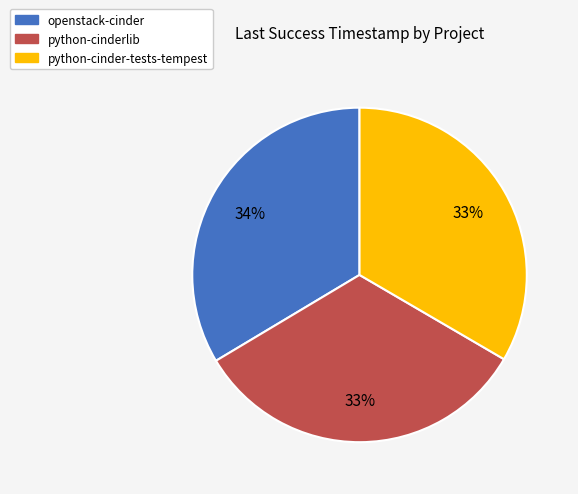

How many slices are in this pie chart?

3